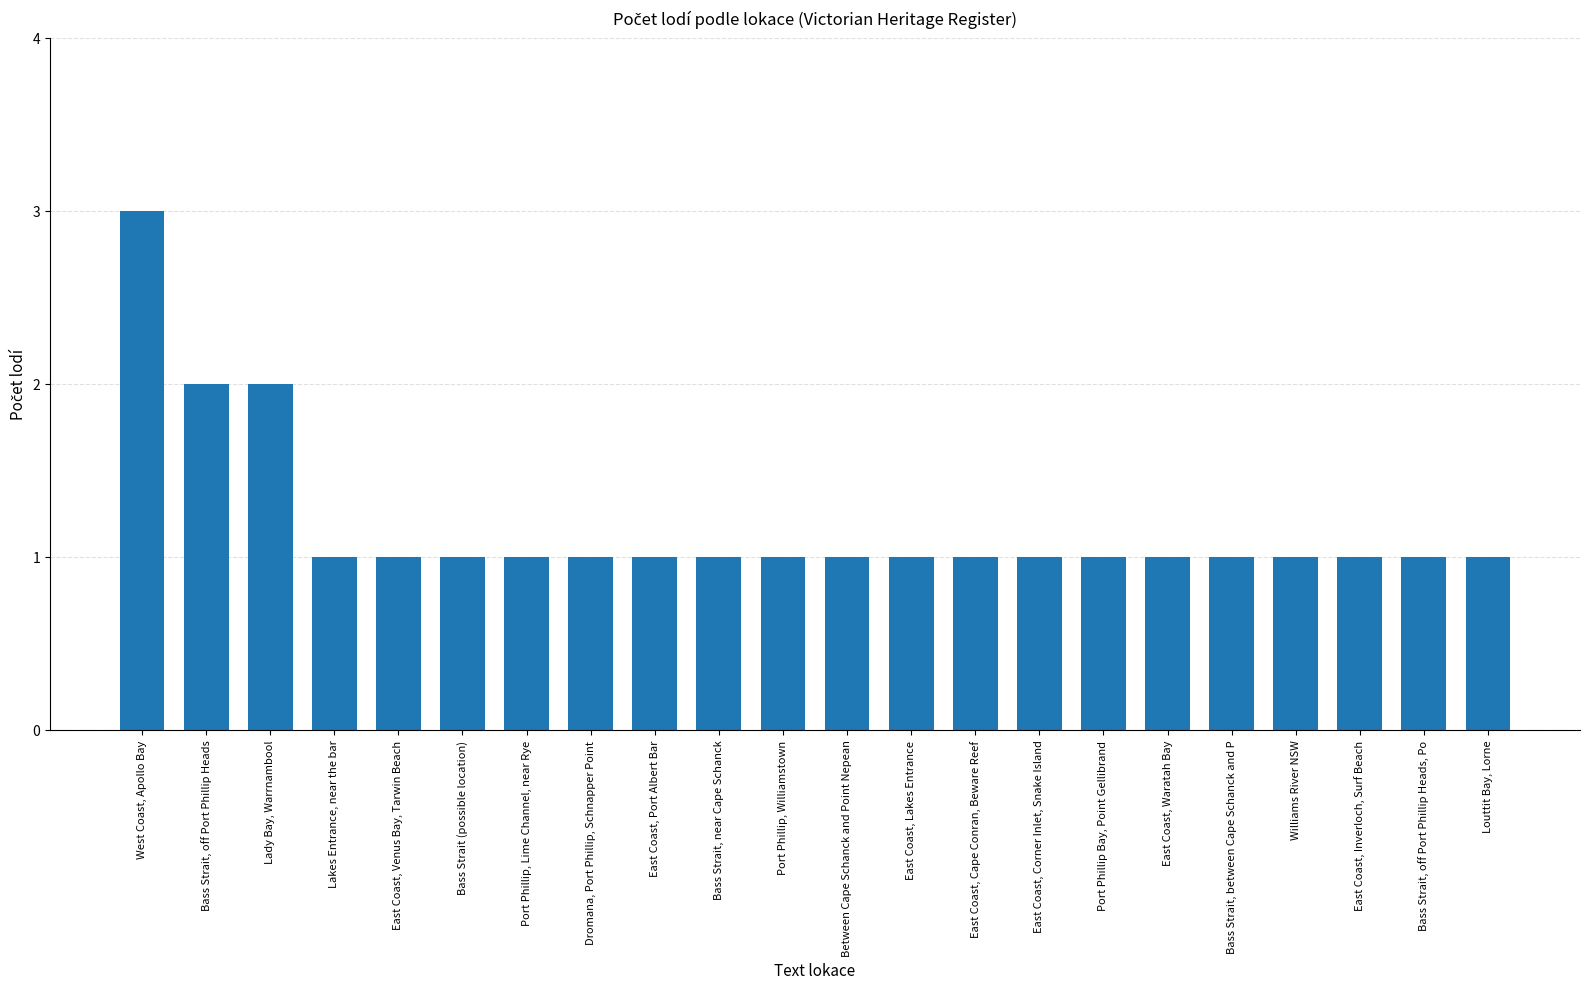

The value at Port Phillip, Williamstown is 2. True or false?

False